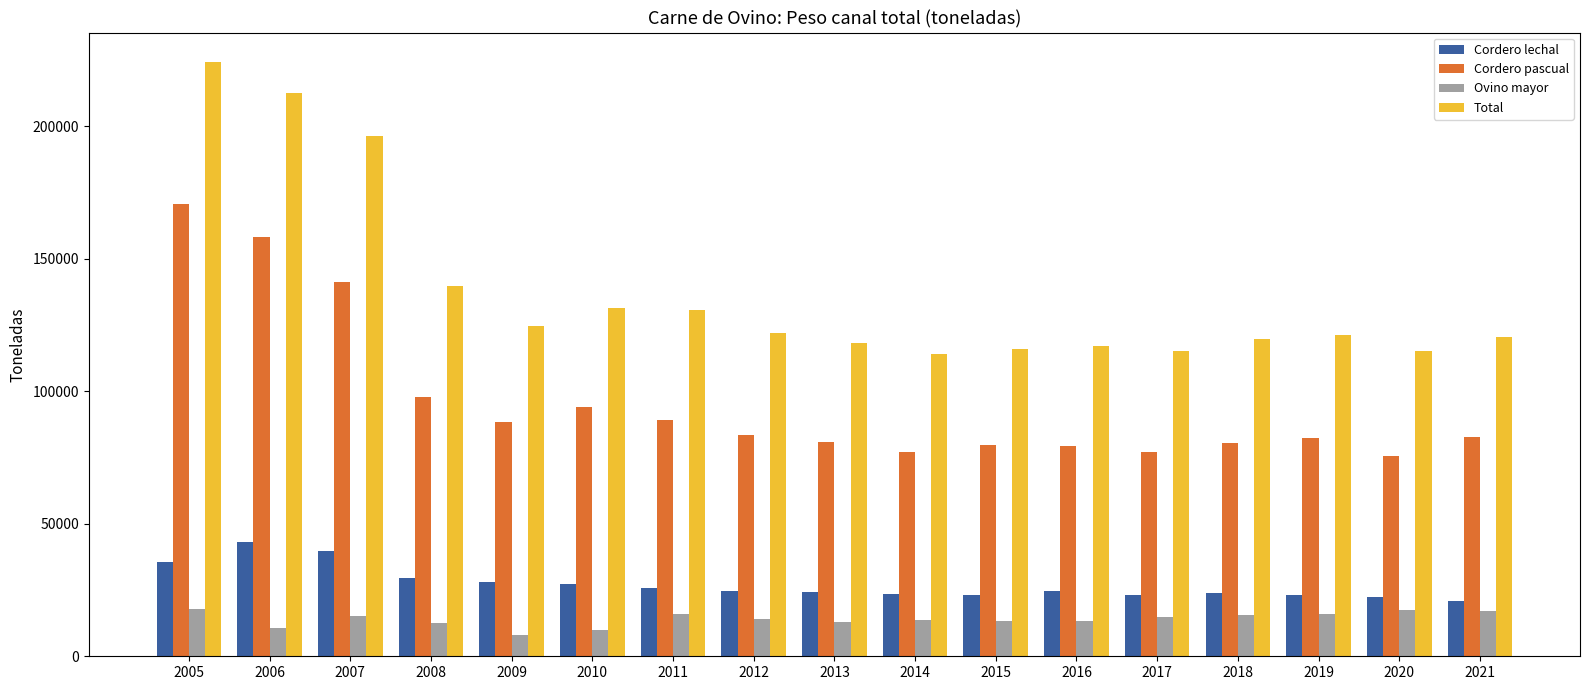

Which series has the largest range (max minus min)?

Total